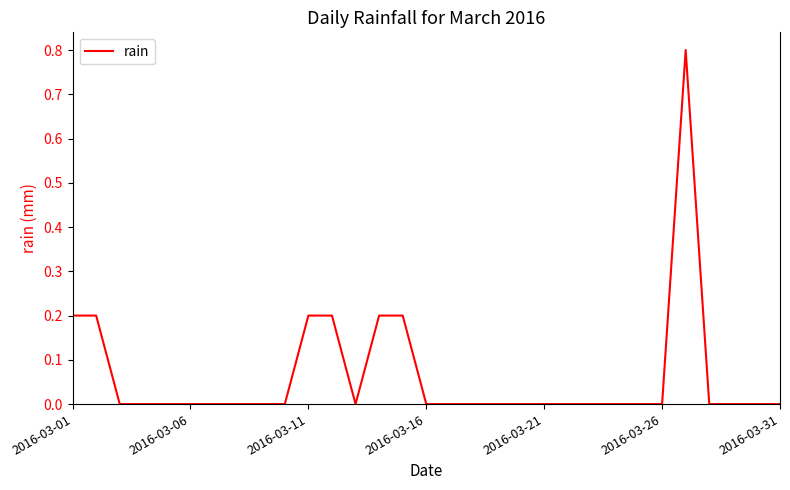

What is the difference between the maximum and minimum values?

0.8